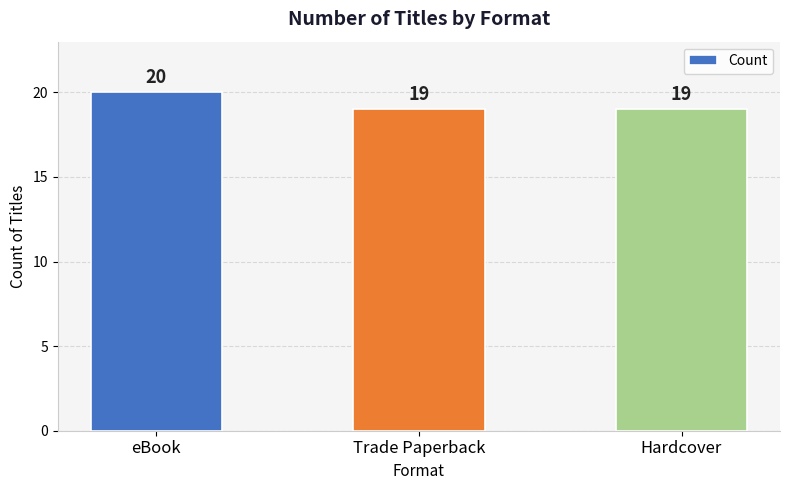

Reading right to left, what are all the values shown in this chart?

Hardcover=19	Trade Paperback=19	eBook=20